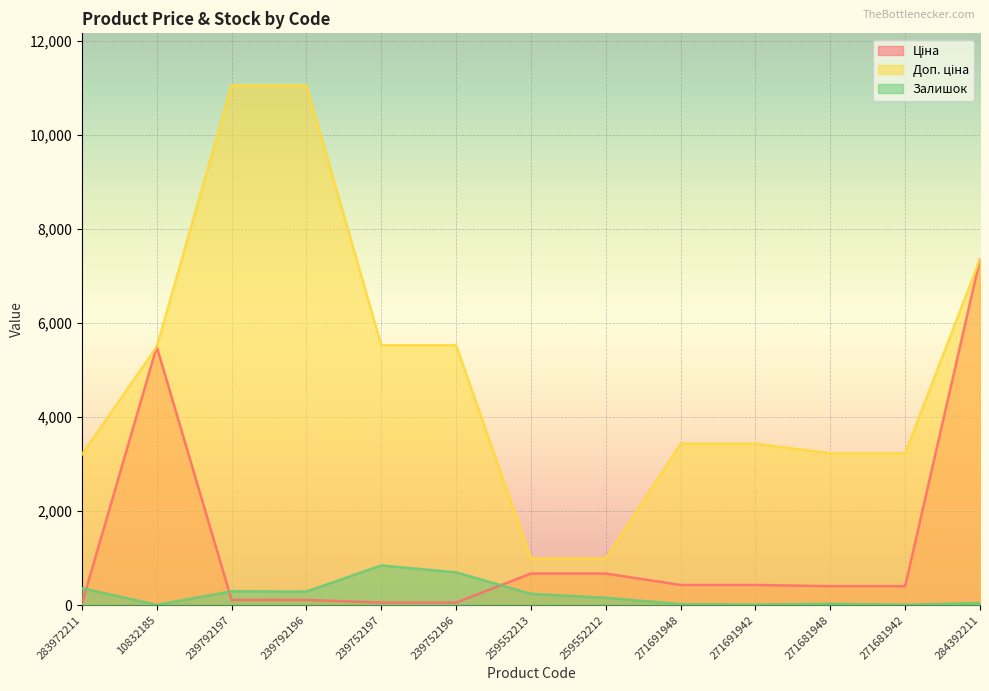

Which series has the largest total across all categories?

Доп. ціна